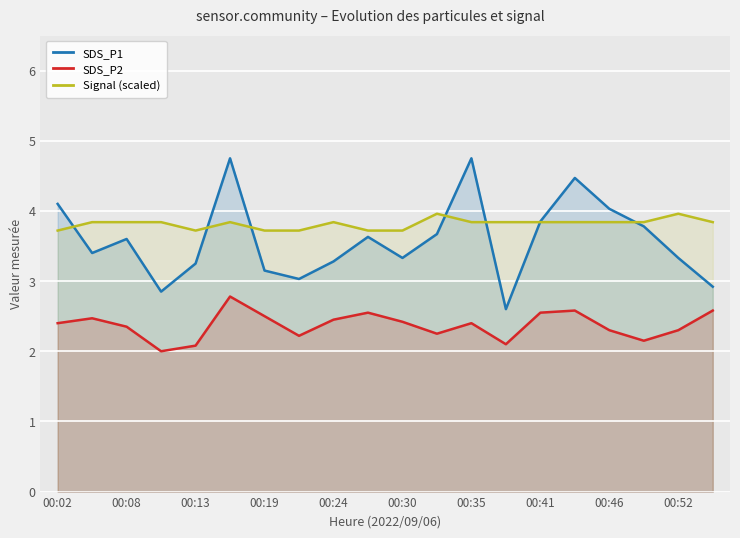

Which series has the widest spread of values?

SDS_P1